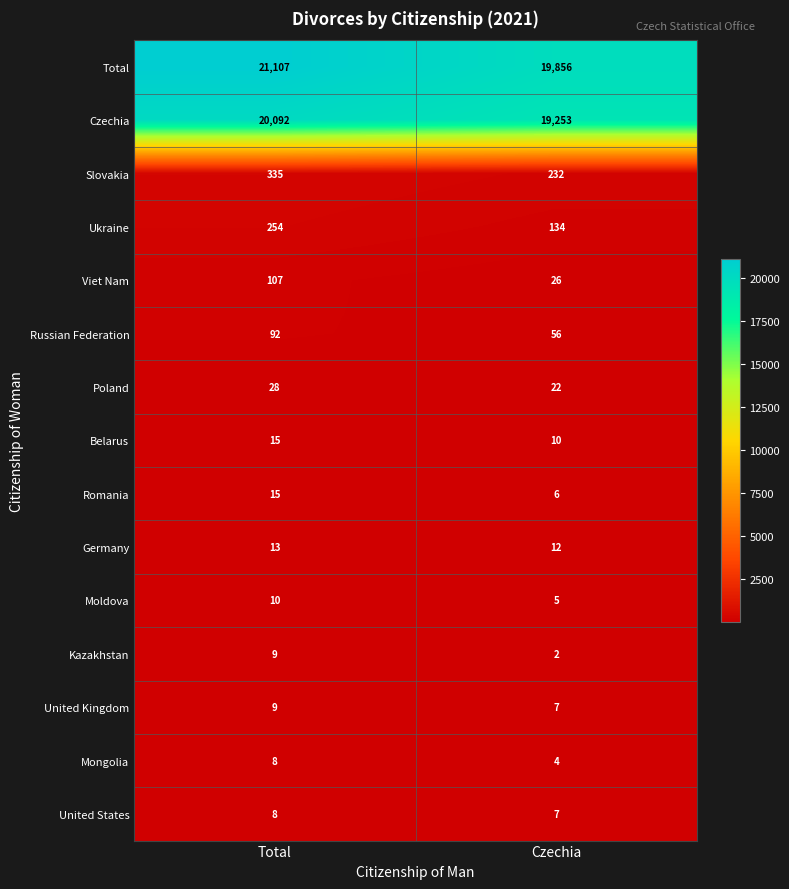

What is the total value across all series at Czechia?

39632